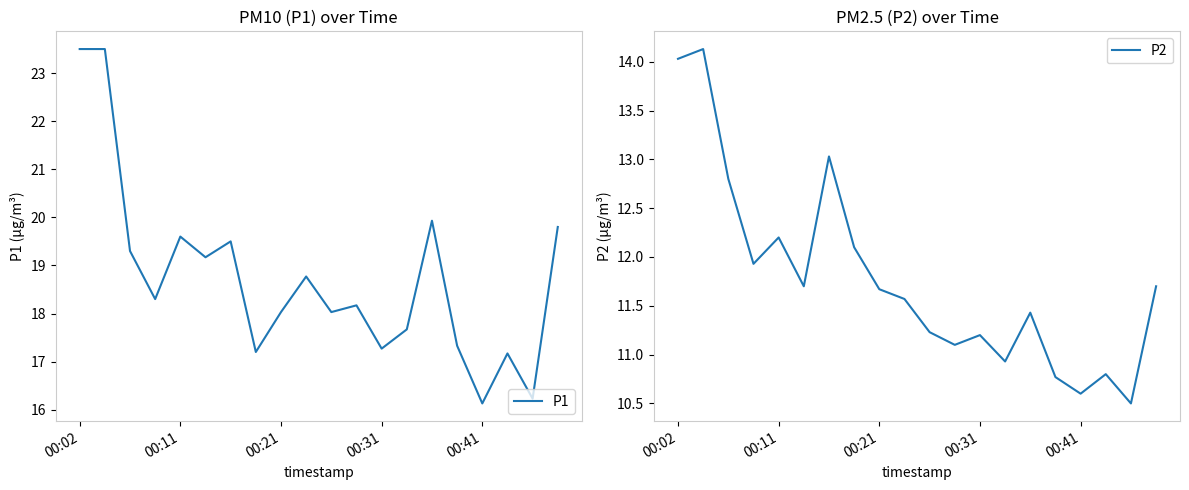

What is the maximum value for P2?

14.1